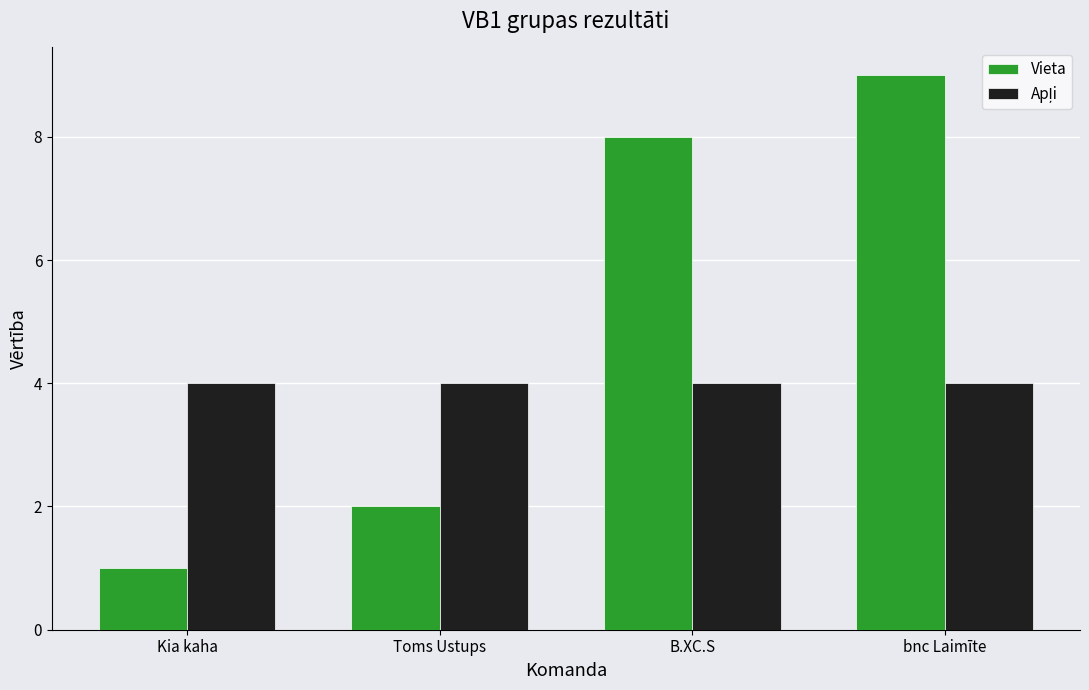

What value does the Vieta series have at B.XC.S?

8